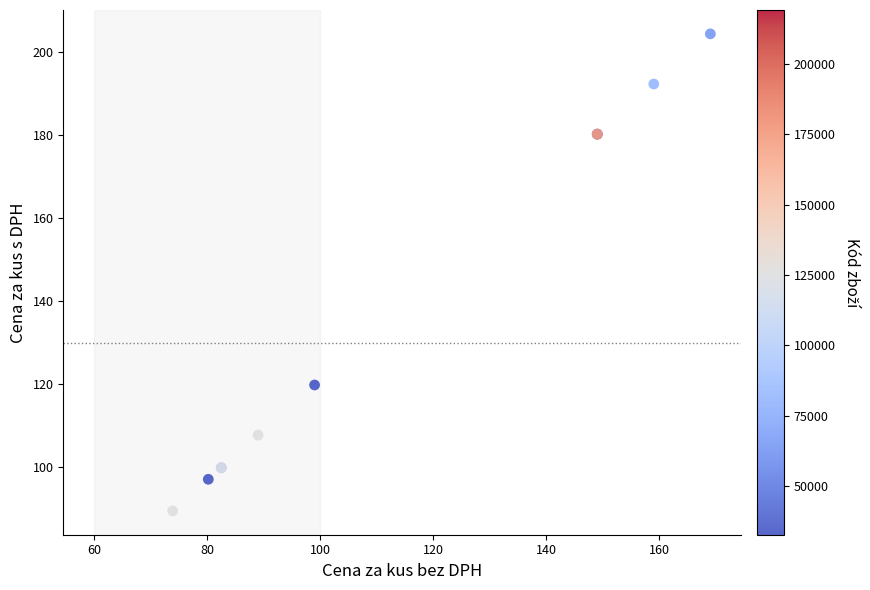

What Y value in the scatter plot is closest to 146?

119.8